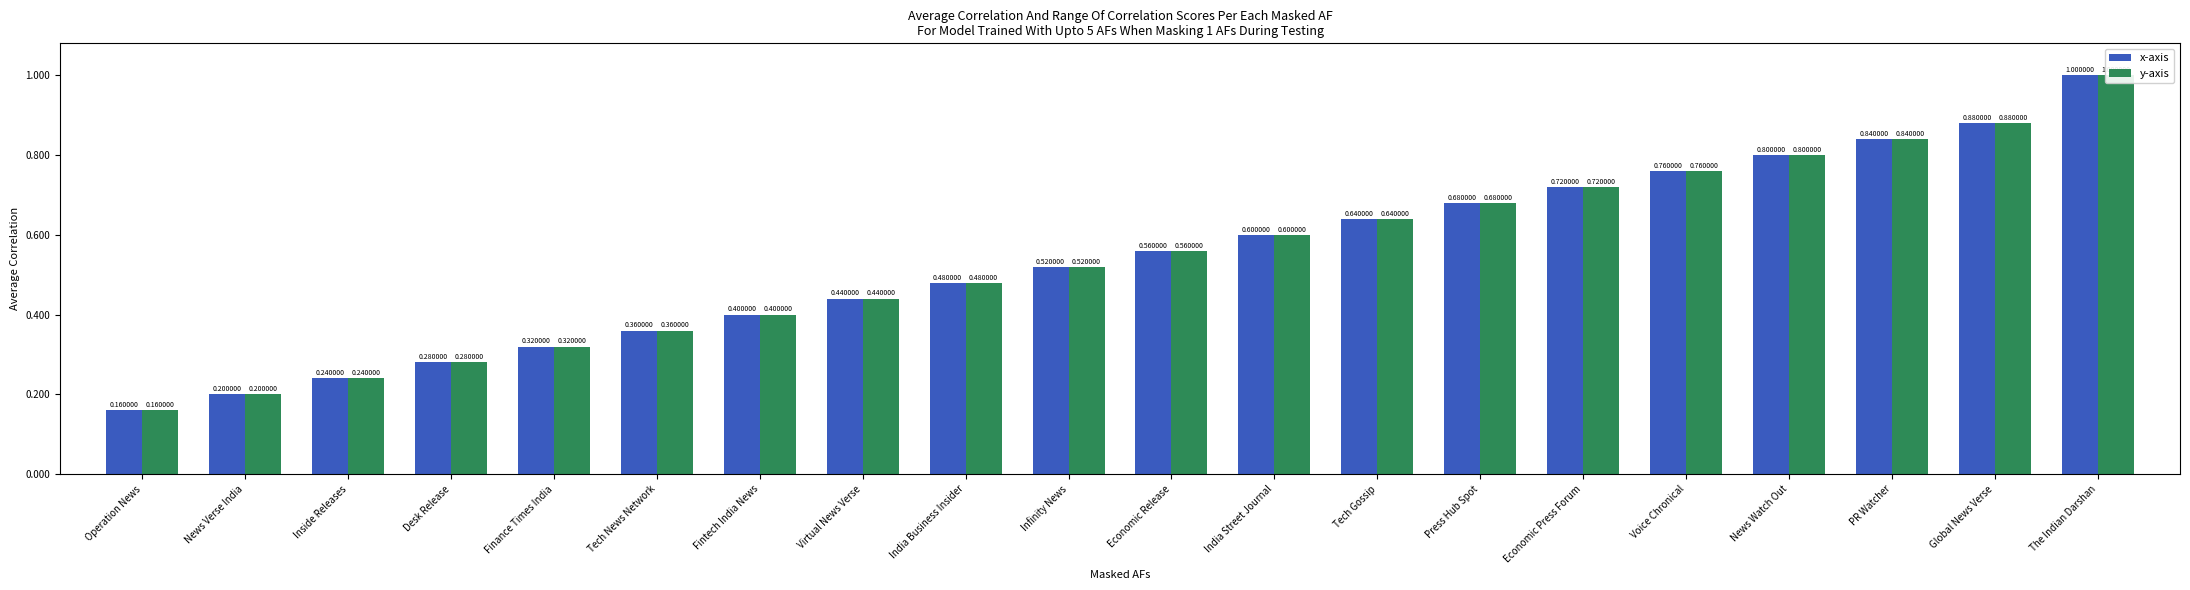

How many groups of bars are there?

20